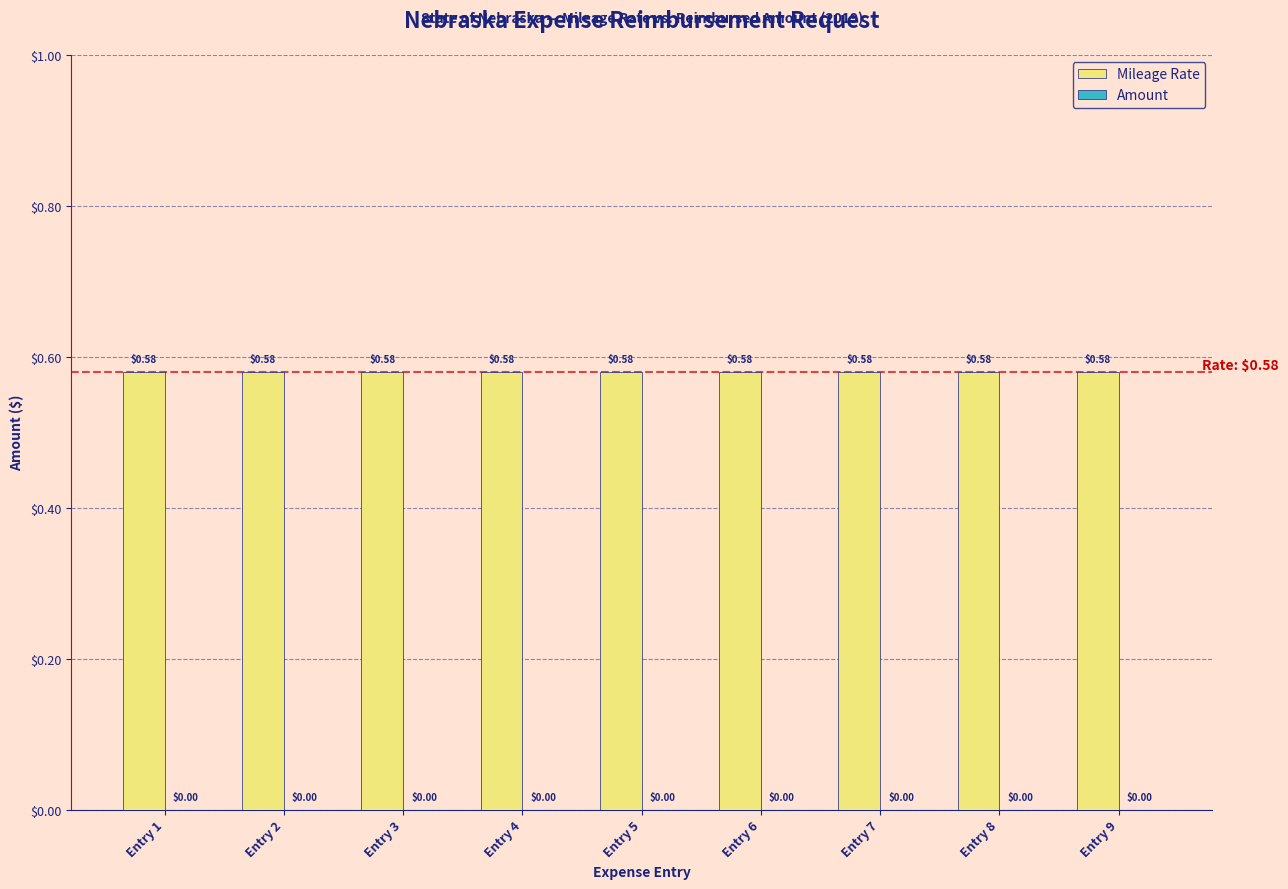

Which category has the highest value across all series?

Entry 1